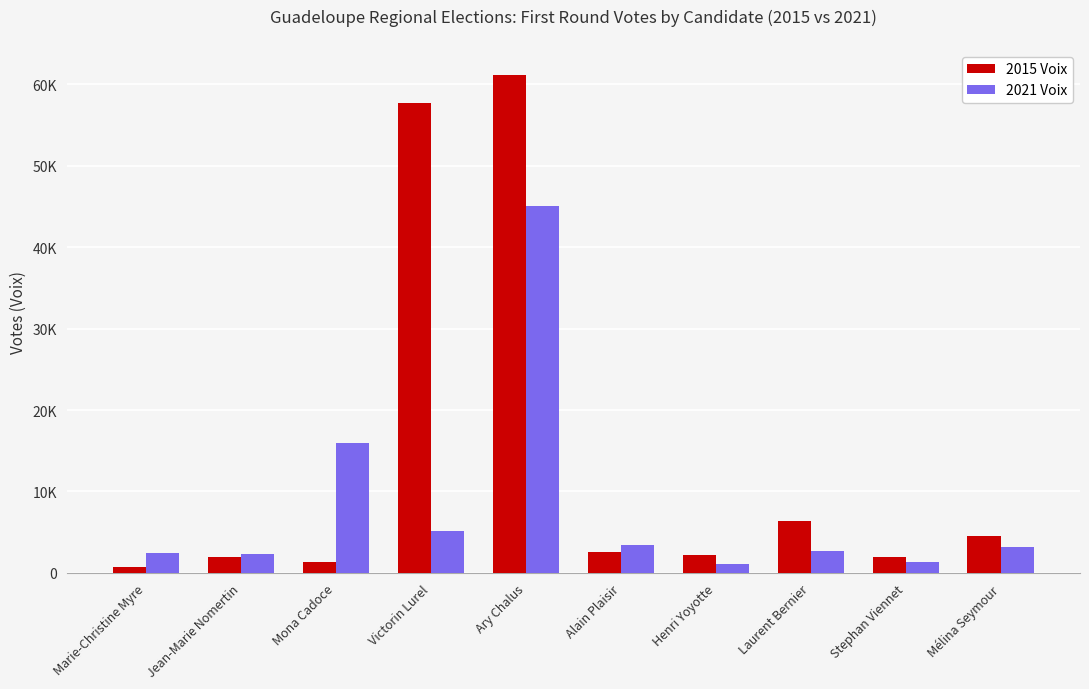

What are all the series names shown in the legend?

2015 Voix, 2021 Voix